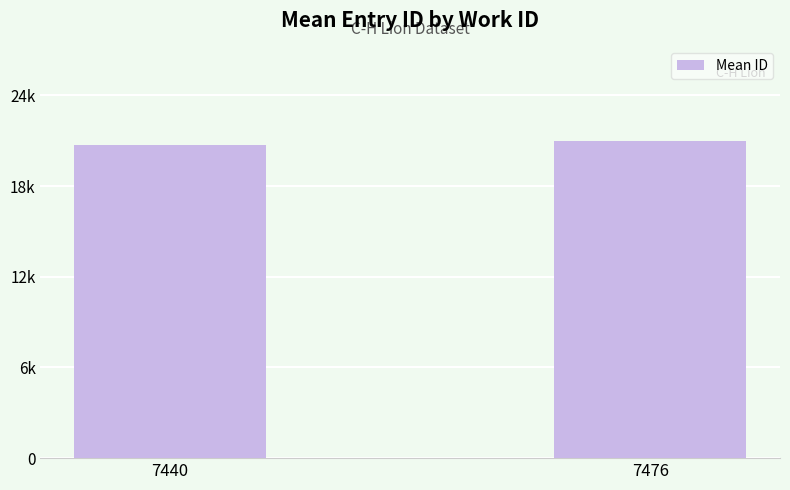

At which category does the chart reach its minimum across all series?

7440